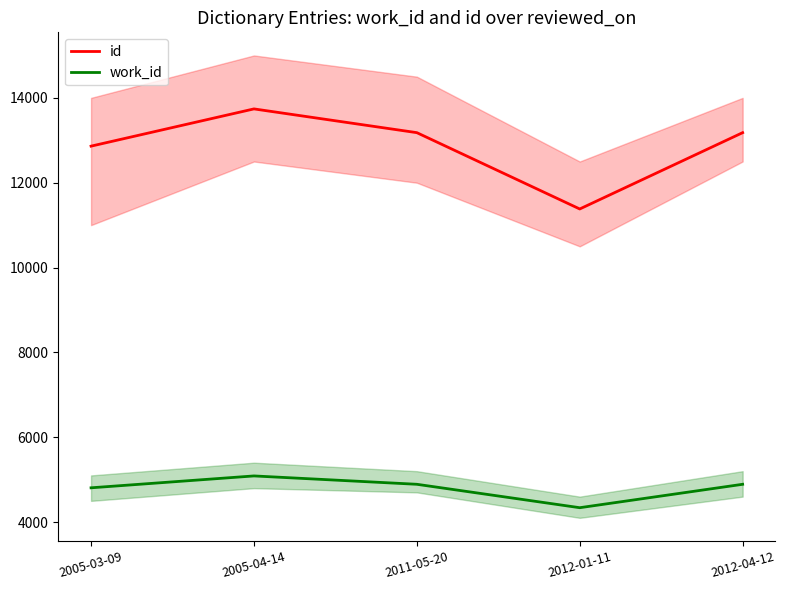

Is it true that id equals 3086 at 2012-01-11?

False